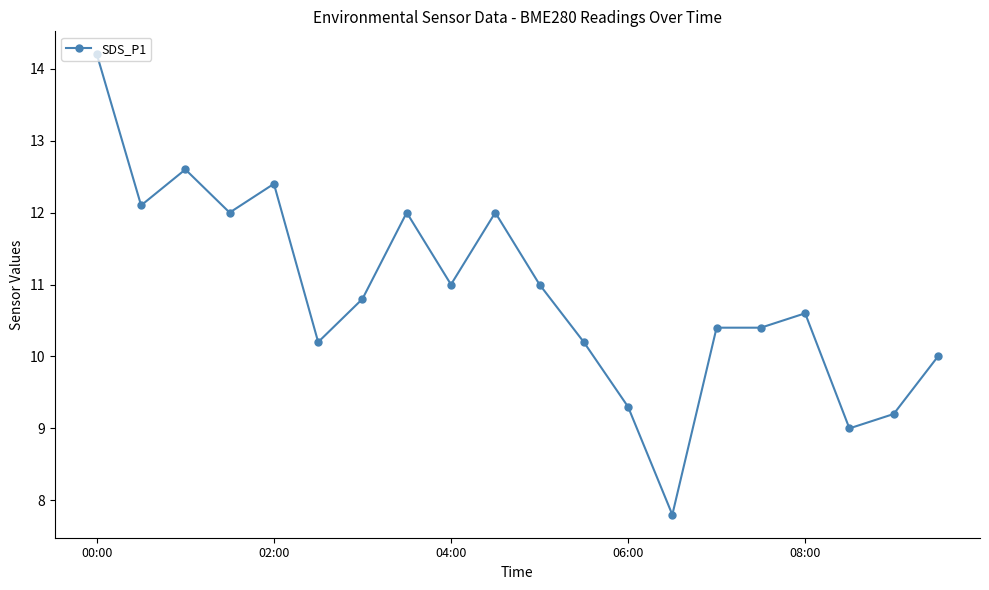

True or false: the data has more than 0 interior local peaks.

True